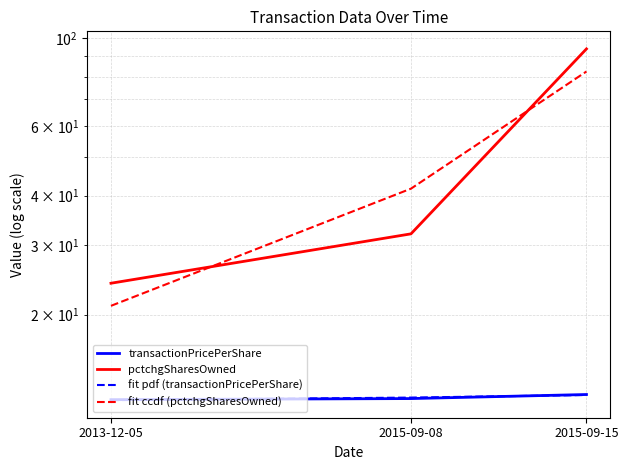

What is the total value across all series at 2013-12-05?

69.4